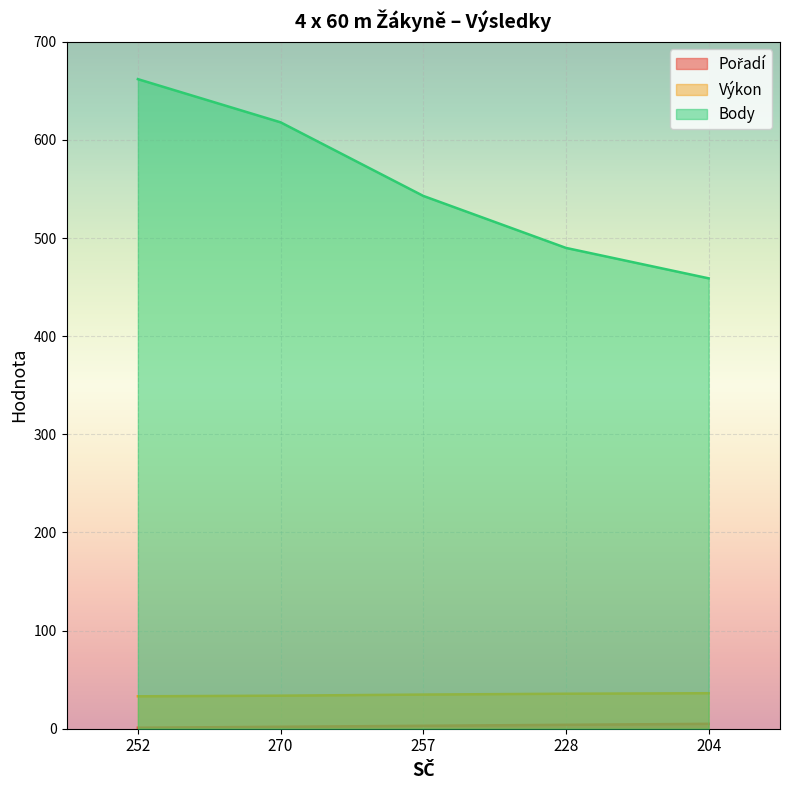

Which label corresponds to the largest value in the chart?

252